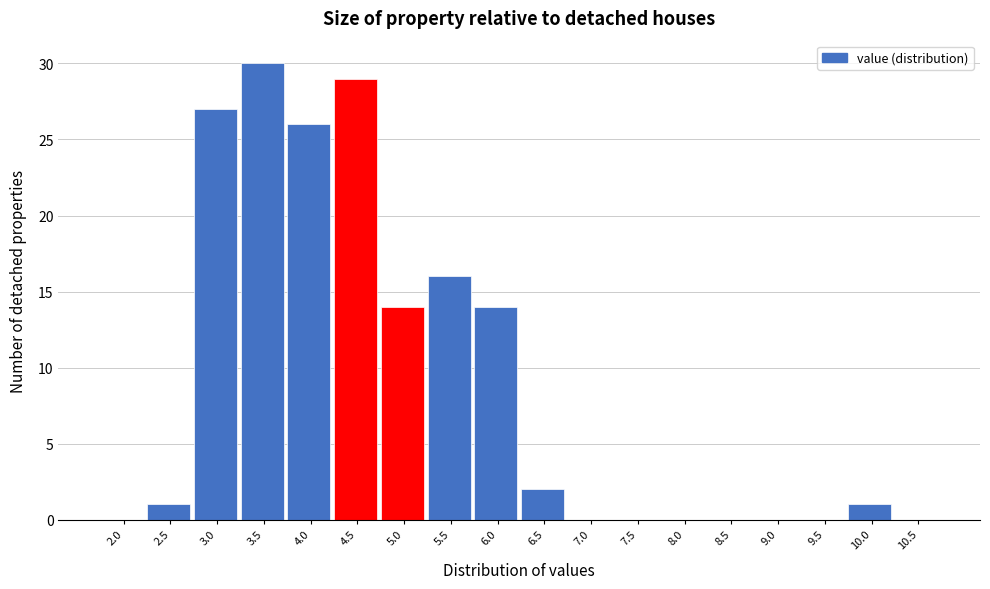

Reading right to left, extract all data points from this chart.

10.5=0	10.0=1	9.5=0	9.0=0	8.5=0	8.0=0	7.5=0	7.0=0	6.5=2	6.0=14	5.5=16	5.0=14	4.5=29	4.0=26	3.5=30	3.0=27	2.5=1	2.0=0